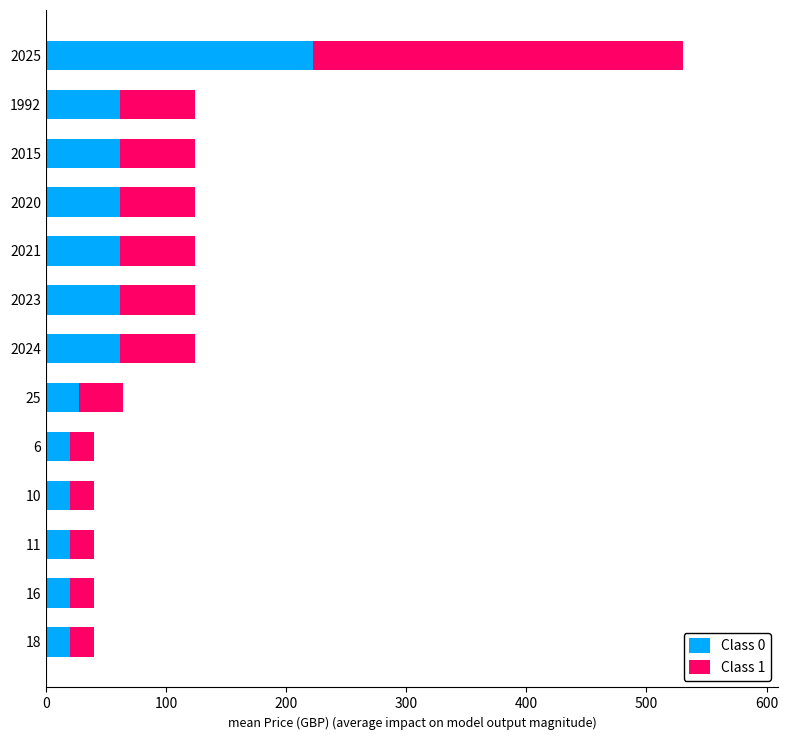

What are all the series names shown in the legend?

Class 0, Class 1